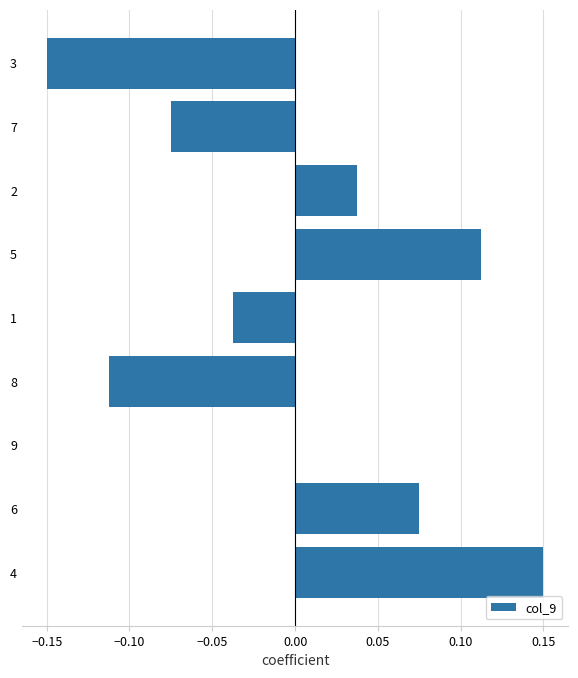

Does the chart contain stacked bars?

No